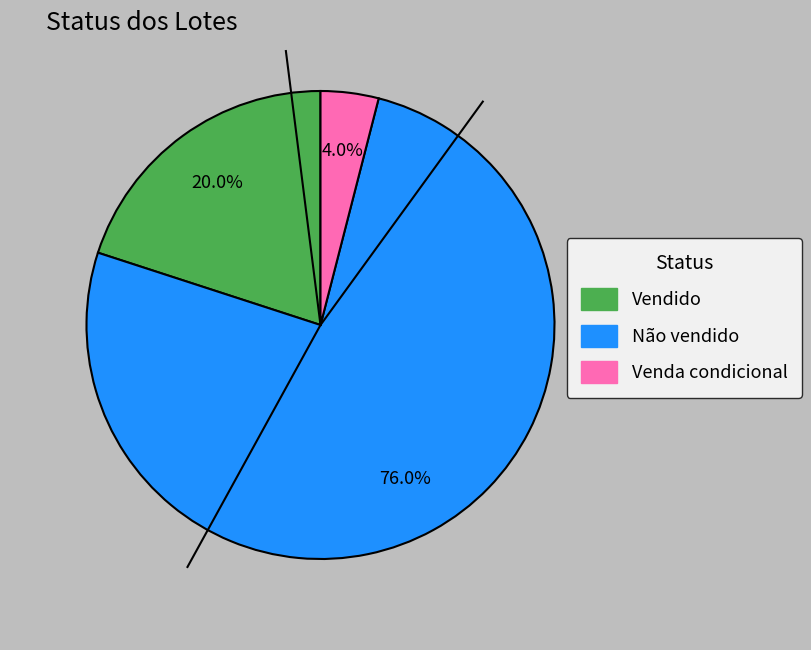

Which slice represents more than half of the pie?

Não vendido